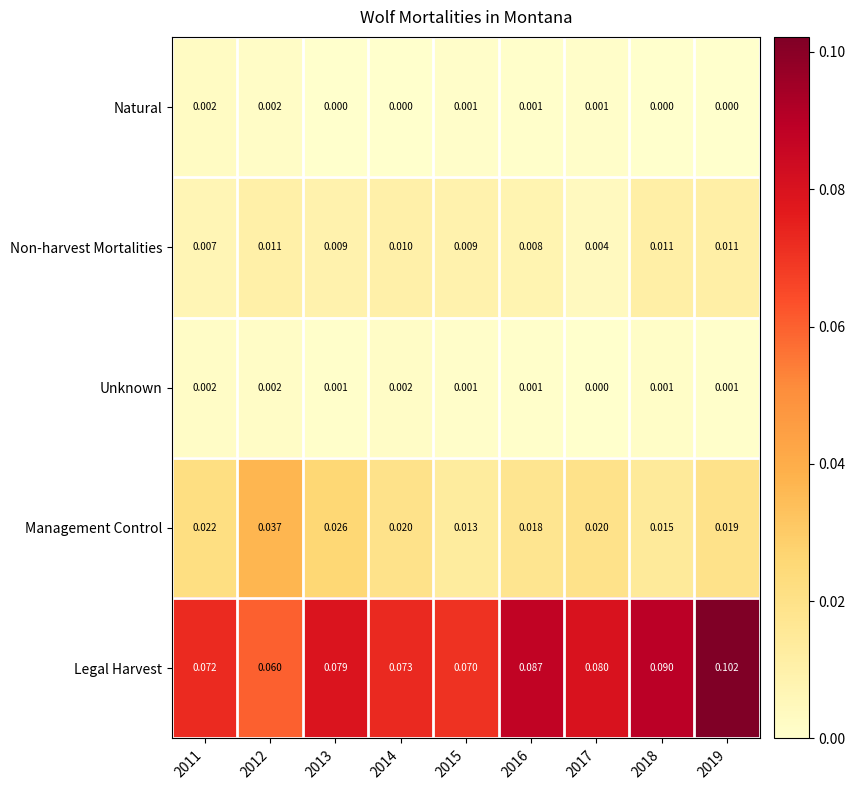

Which series has the largest total across all categories?

Legal Harvest